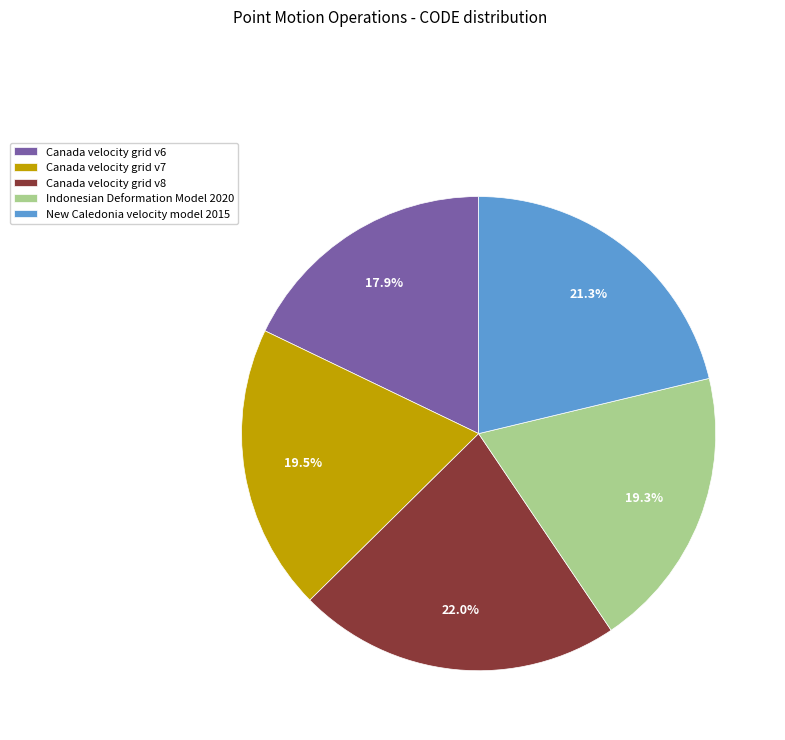

How much of the chart is everything except Indonesian Deformation Model 2020?

80.7%